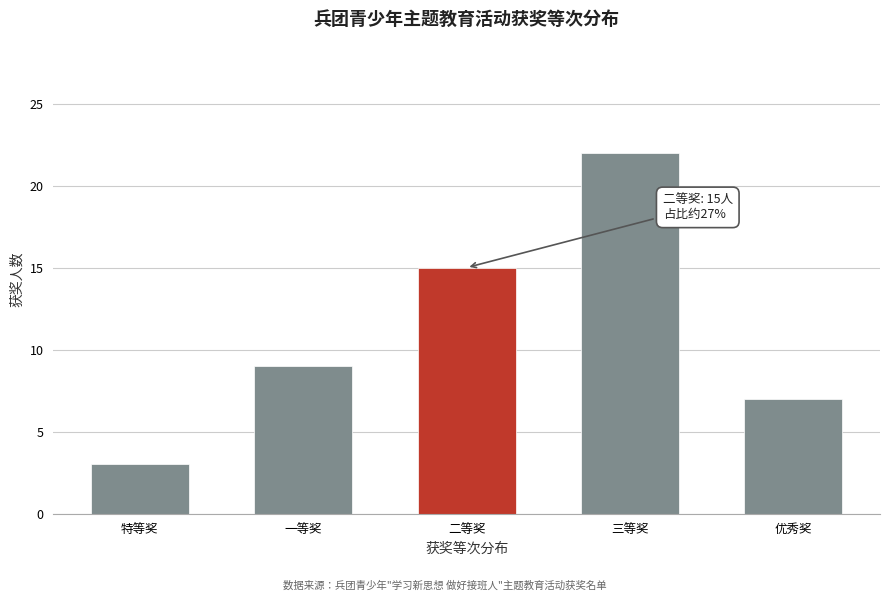

Reading left to right, transcribe all the data shown in this chart.

特等奖=3	一等奖=9	二等奖=15	三等奖=22	优秀奖=7